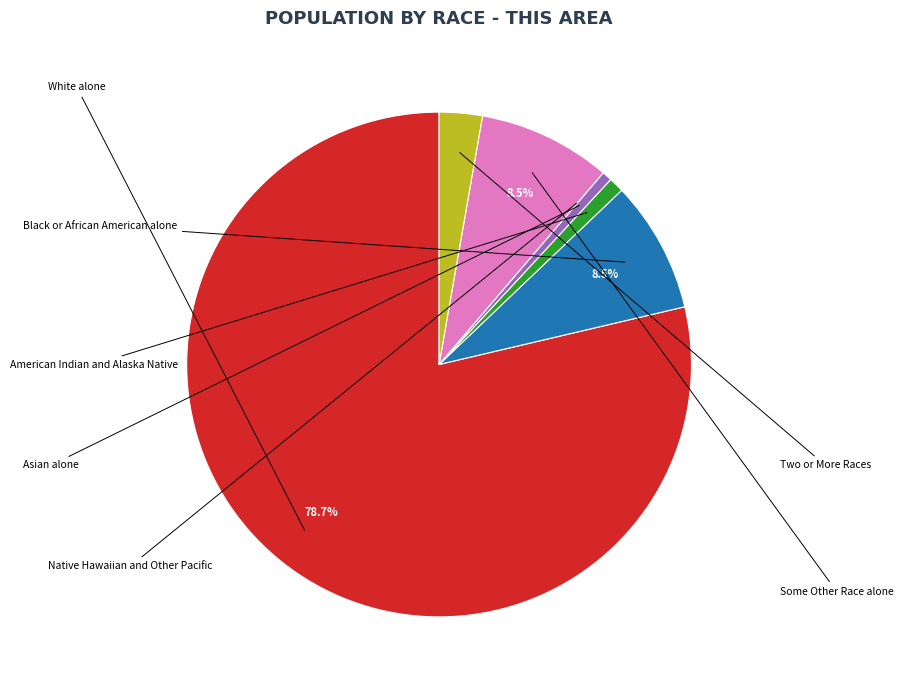

Is there any slice that represents more than half of the pie?

Yes